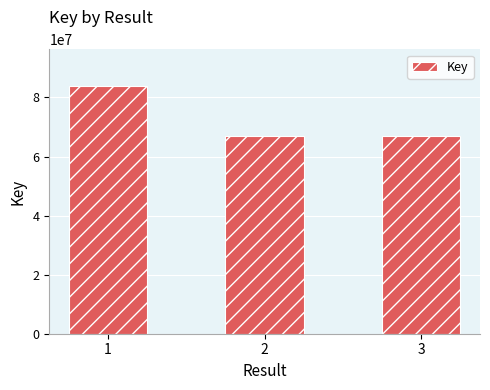

What is the average value?

72449275